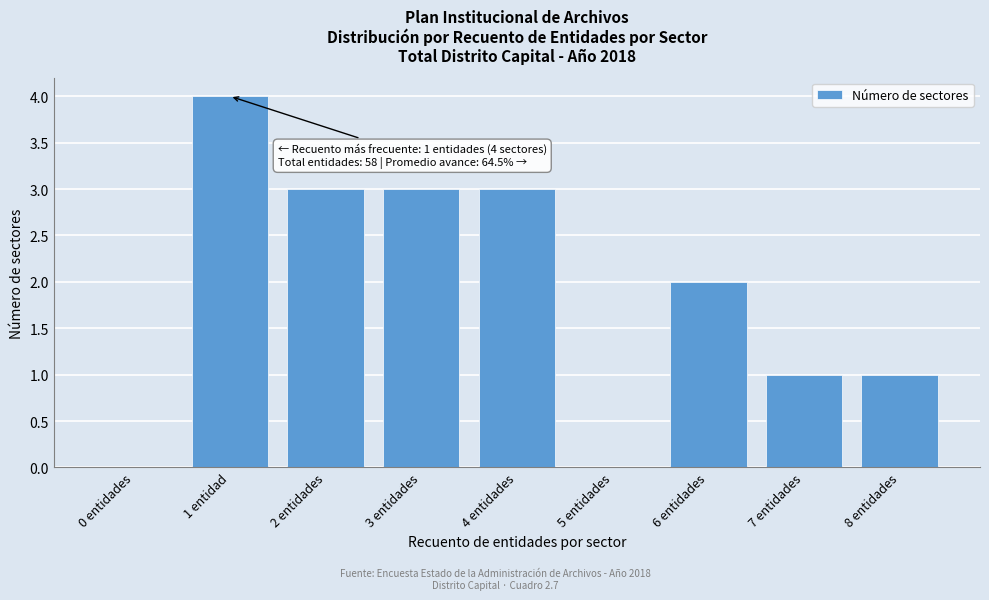

Reading left to right, what are all the values shown in this chart?

0 entidades=0	1 entidad=4	2 entidades=3	3 entidades=3	4 entidades=3	5 entidades=0	6 entidades=2	7 entidades=1	8 entidades=1